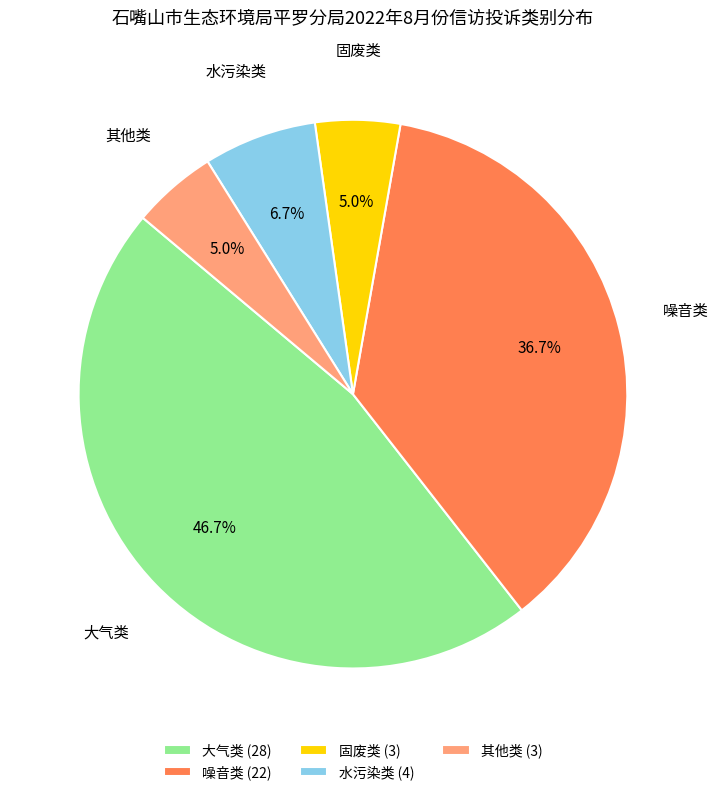

Approximately how many times larger is the value at 噪音类 (22) compared to 固废类 (3)?

7.3